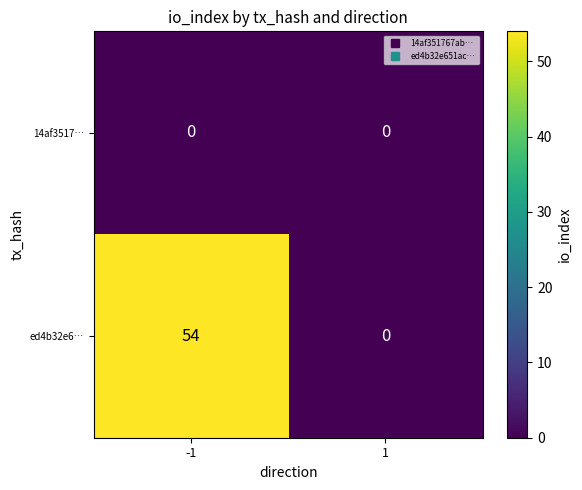

What value does the ed4b32e6… series have at -1?

54